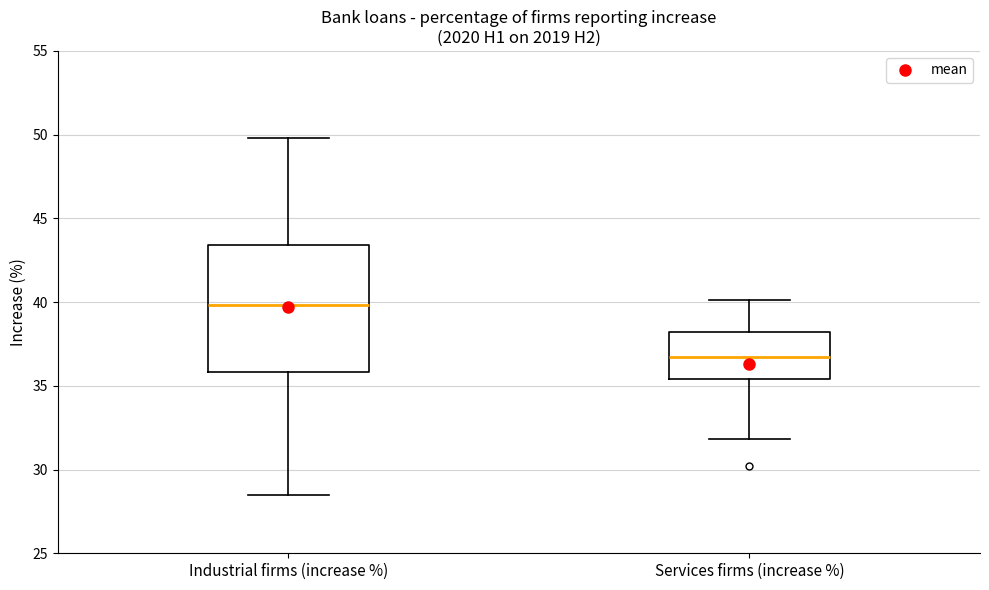

Reading left to right, read every box against the y-axis: the position of its median line, the range the box covers, and the ends of its whiskers. The values are not printed on the chart, so give them approximately, as read against the axis.

Industrial firms (increase %): median 40.0, box 36.0 to 43.5, whiskers 28.5 to 50.0
Services firms (increase %): median 36.5, box 35.5 to 38.0, whiskers 32.0 to 40.0